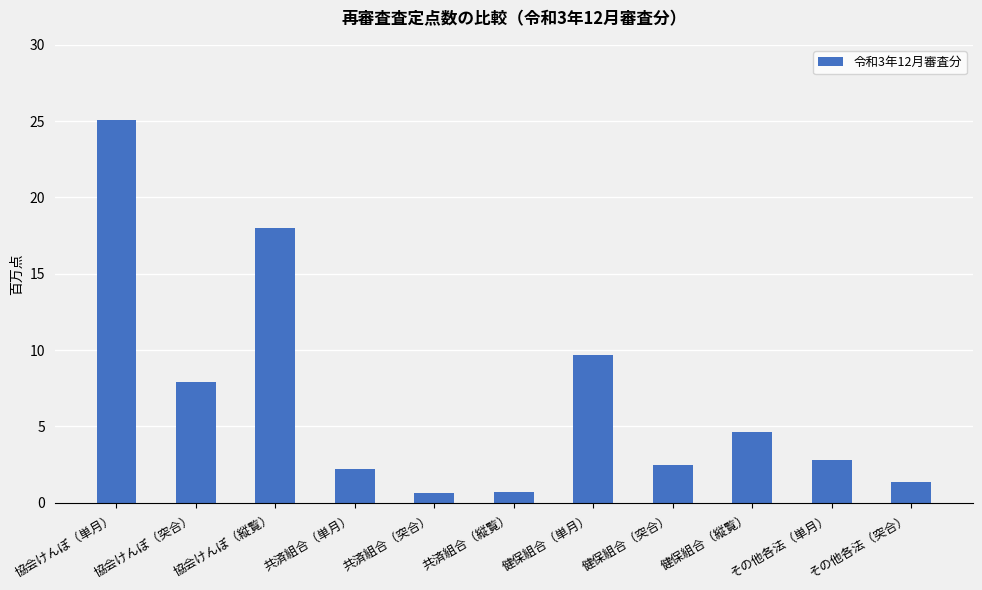

What is the label of the 8th bar from the right?

共済組合（単月）